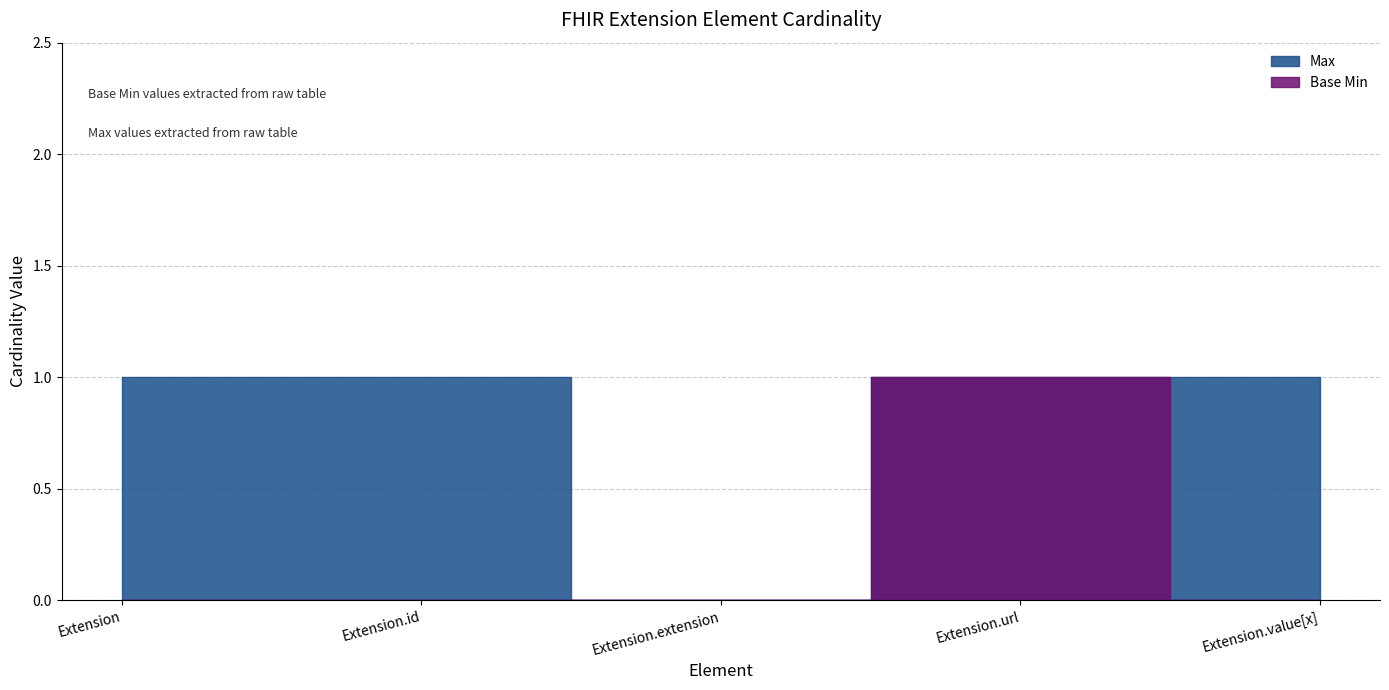

How many data points does each series have?

5